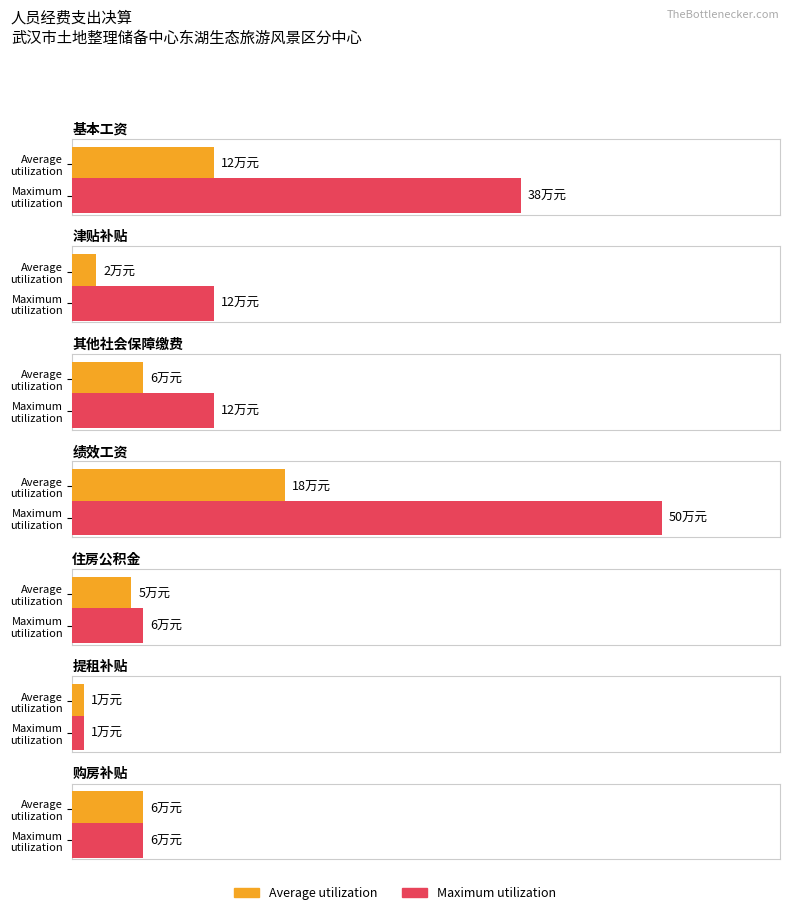

What are all the series names shown in the legend?

Average utilization, Maximum utilization